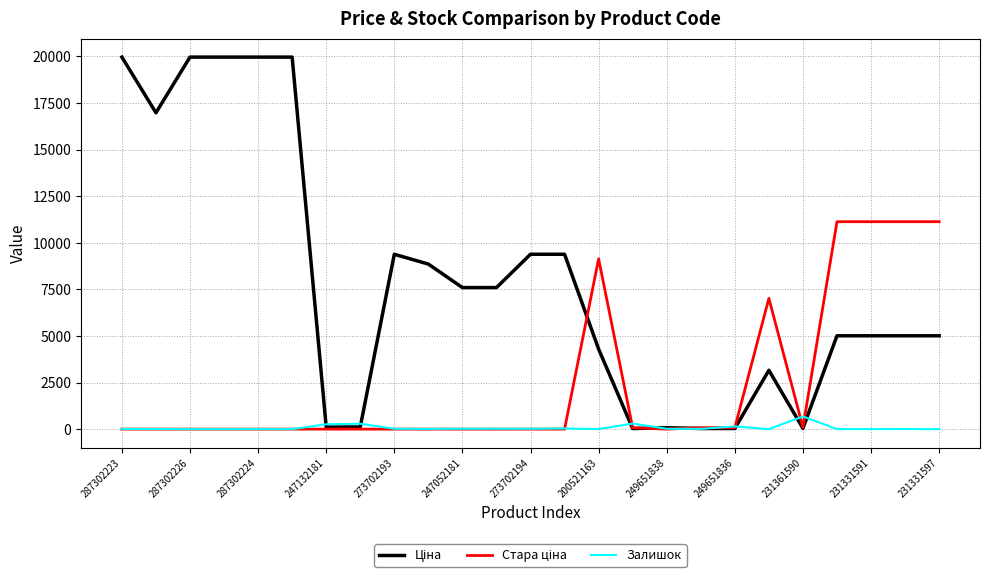

How many lines are shown in the chart?

3